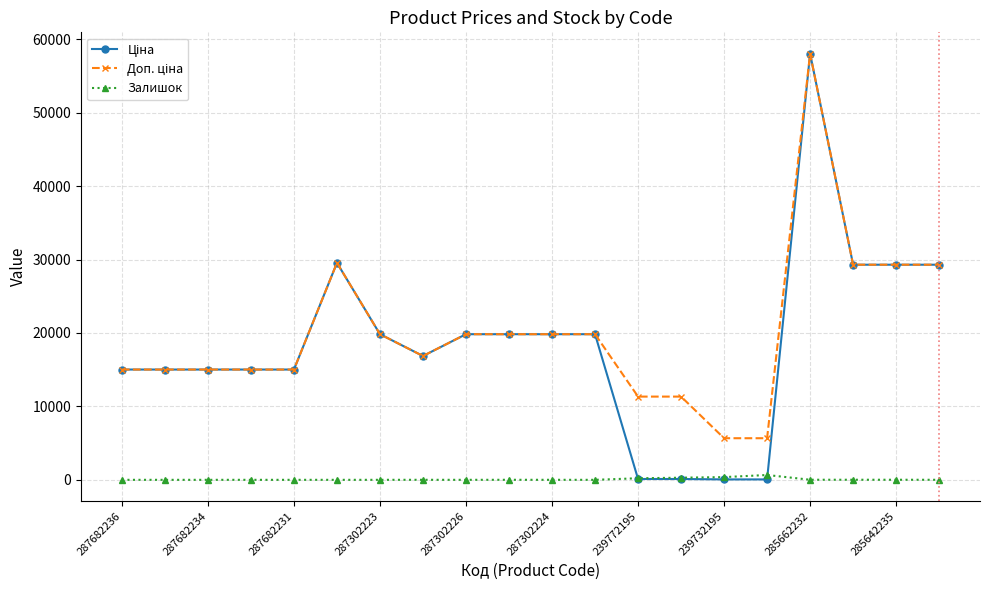

At how many categories does at least one series exceed 4060?

20